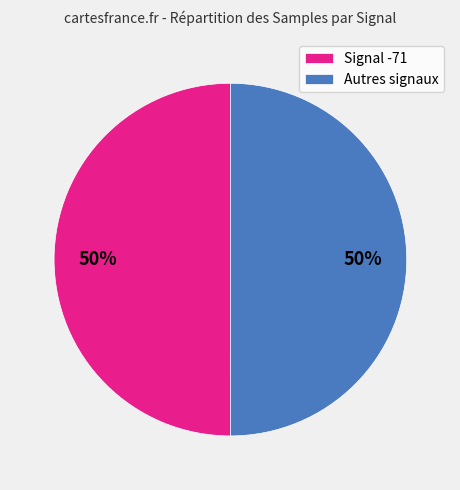

Combined, do Autres signaux and Signal -71 account for over 50%?

Yes